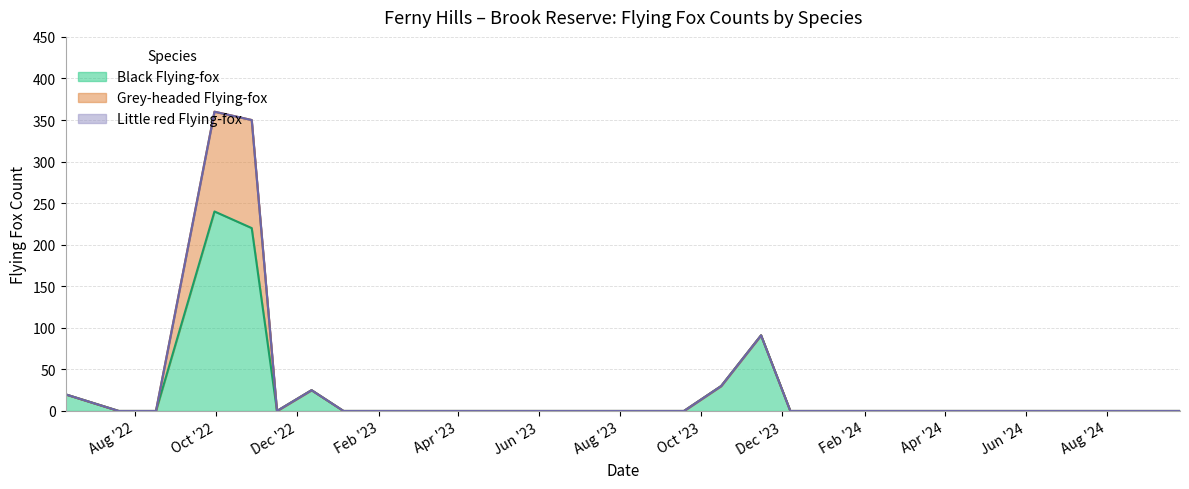

Reading left to right, list all the values displayed in this chart.

Black Flying-fox: 20	0	0	240	220	0	25	0	0	0	0	0	0	0	0	0	0	30	91	0	0	0	0	0	0	0	0	0	0
Grey-headed Flying-fox: 0	0	0	120	130	0	0	0	0	0	0	0	0	0	0	0	0	0	0	0	0	0	0	0	0	0	0	0	0
Little red Flying-fox: 0	0	0	0	0	0	0	0	0	0	0	0	0	0	0	0	0	0	0	0	0	0	0	0	0	0	0	0	0